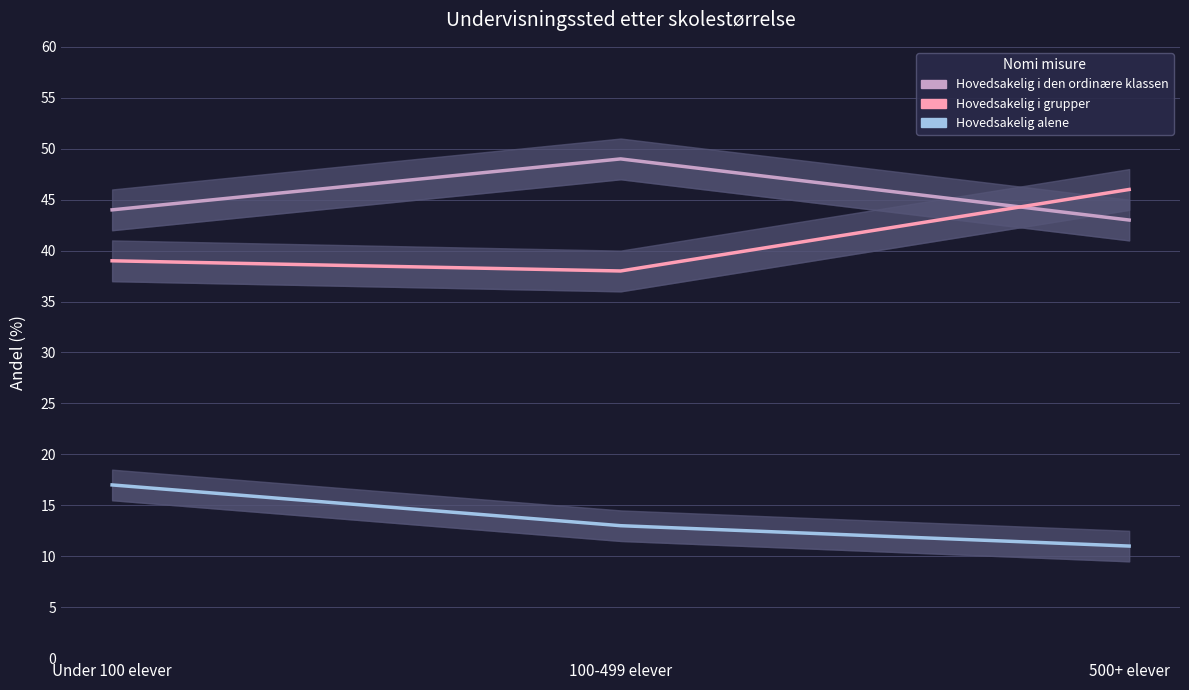

What is the total value across all series at 100-499 elever?

100